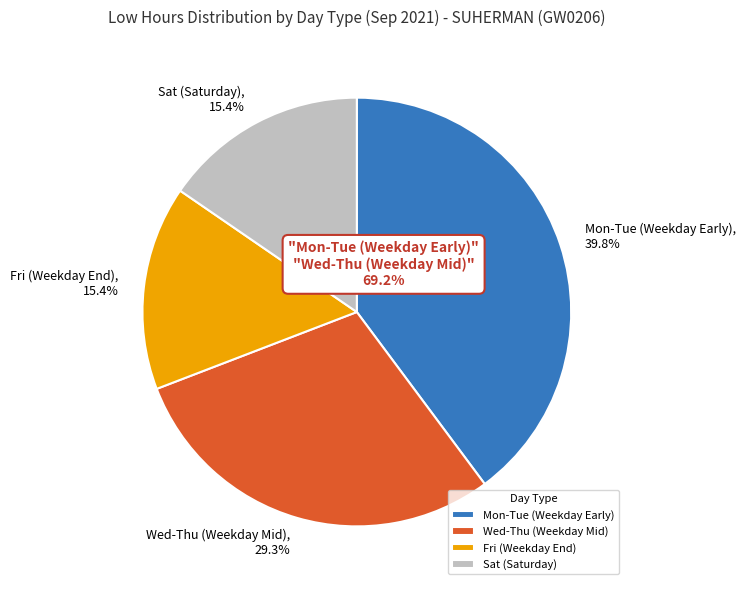

Count the number of slices in the pie.

4